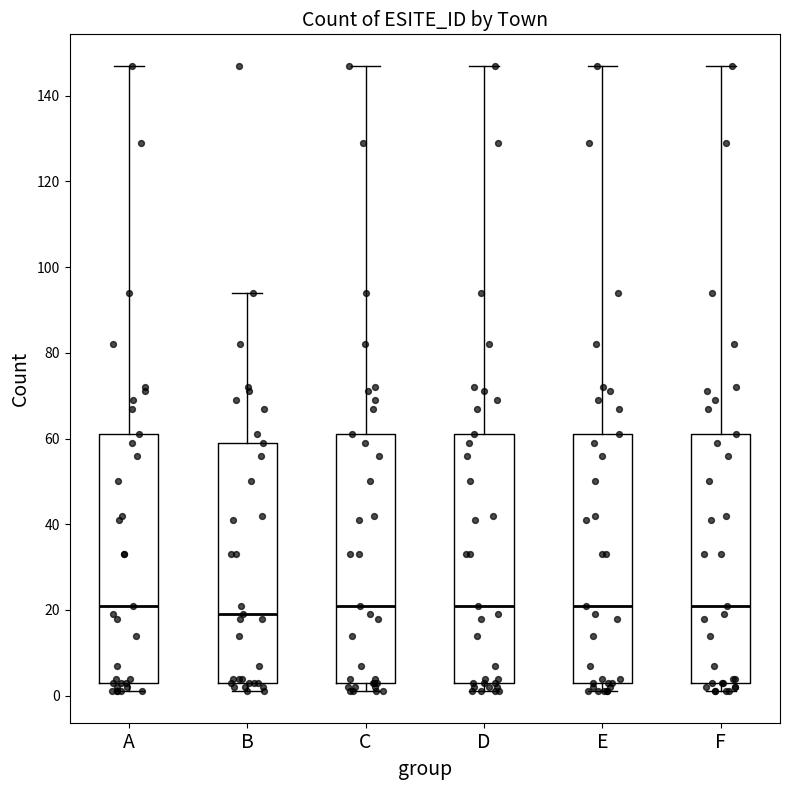

Reading left to right, transcribe this box plot: for each box, give where its median line is, the range the box spans, and where its two whiskers end, as read against the y-axis. The values are not printed on the chart, so give them approximately, as read against the axis.

A: median 22, box 4 to 62, whiskers 2 to 148
B: median 20, box 4 to 60, whiskers 2 to 94
C: median 22, box 4 to 62, whiskers 2 to 148
D: median 22, box 4 to 62, whiskers 2 to 148
E: median 22, box 4 to 62, whiskers 2 to 148
F: median 22, box 4 to 62, whiskers 2 to 148